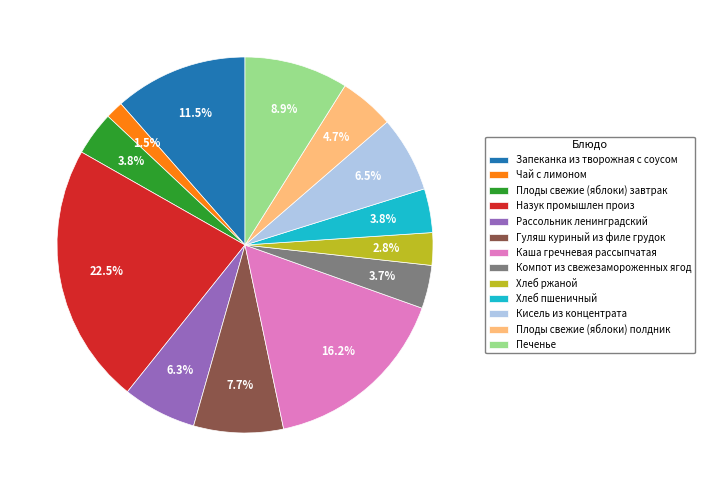

To the nearest percent, what portion does Хлеб ржаной represent?

3%